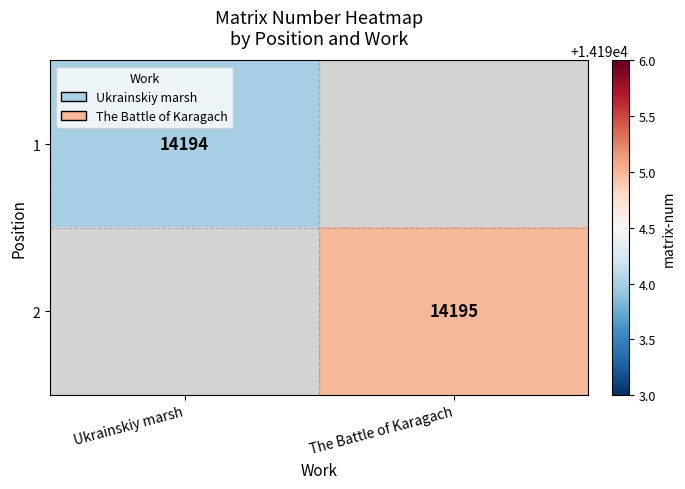

Which label corresponds to the smallest value in the chart?

Ukrainskiy marsh